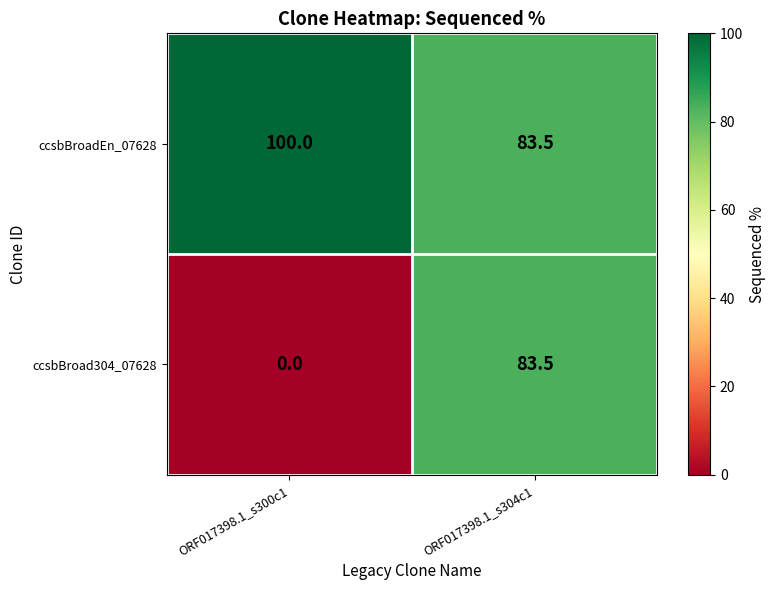

What is the sum of all ccsbBroad304_07628 values?

83.5